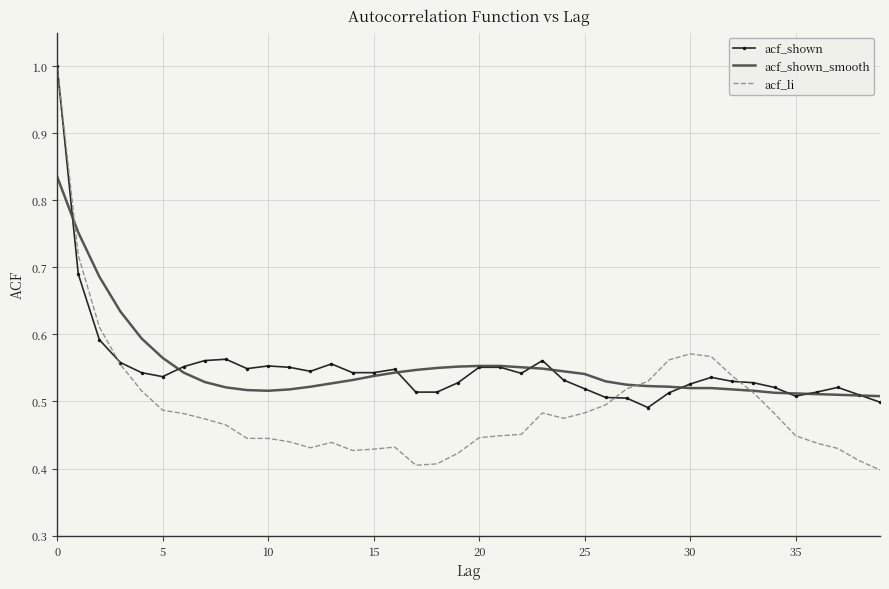

Which series has the largest range (max minus min)?

acf_li